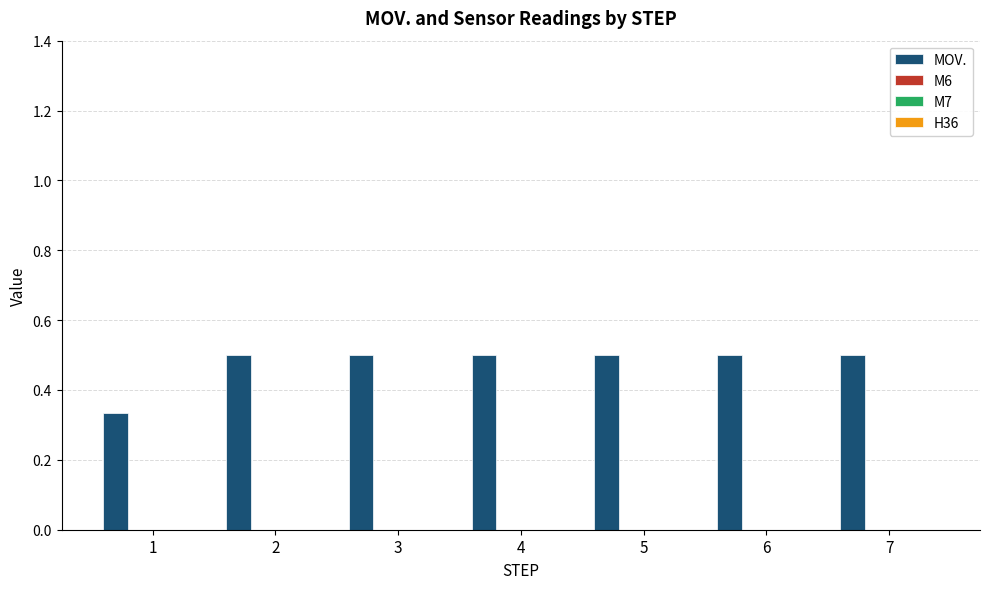

What is the greatest value displayed?

0.5